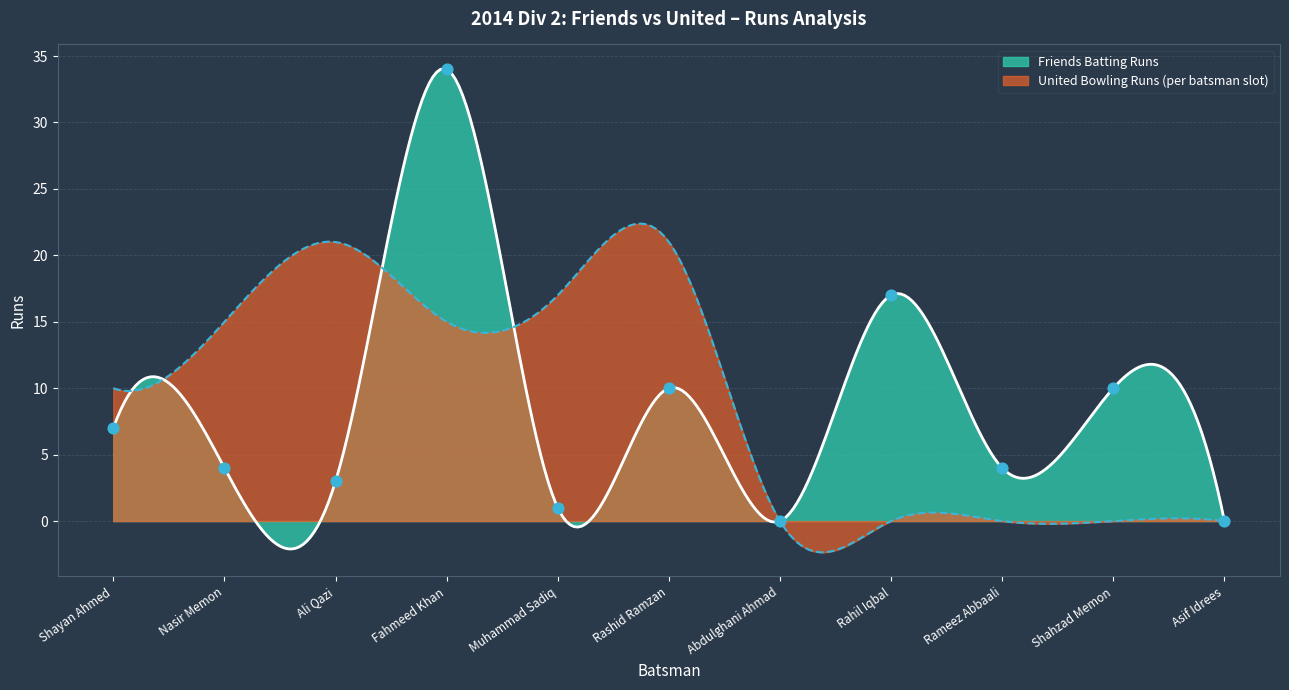

Which series has the largest Y range (max minus min)?

Friends Runs